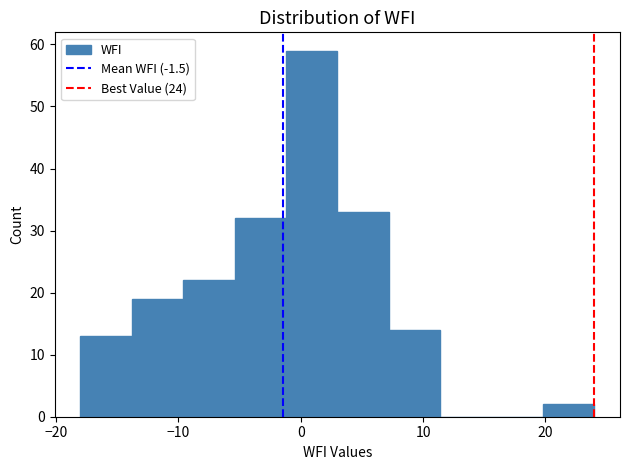

Over which range of the x-axis is the bar tallest?

-1.2 to 3.0